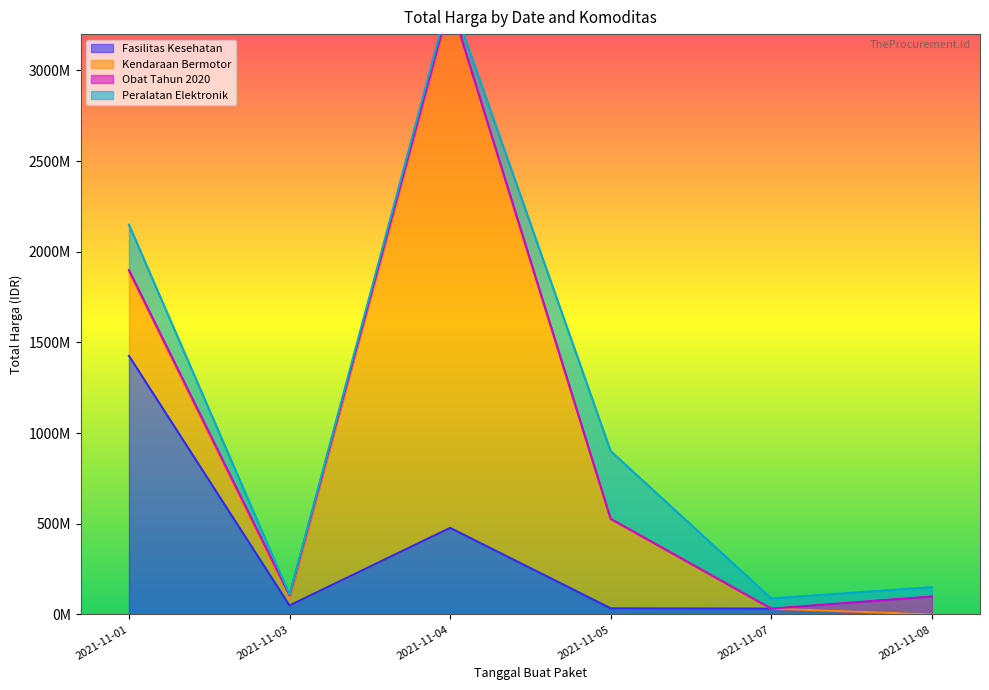

At which label does Fasilitas Kesehatan reach its peak?

2021-11-01